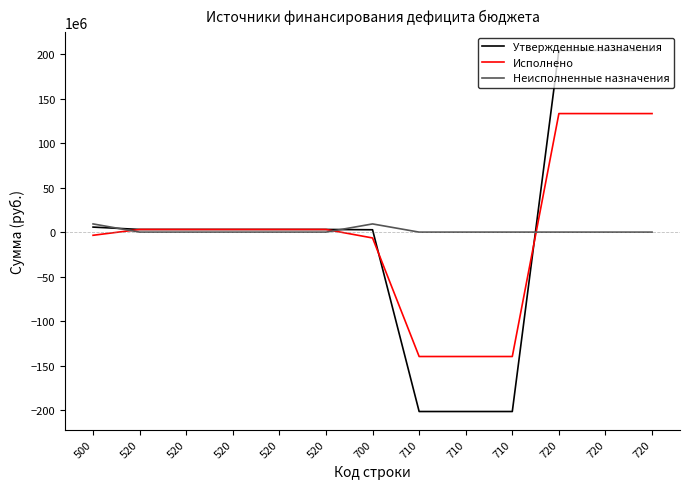

The Исполнено series shows -6559732.1 at 700. True or false?

True